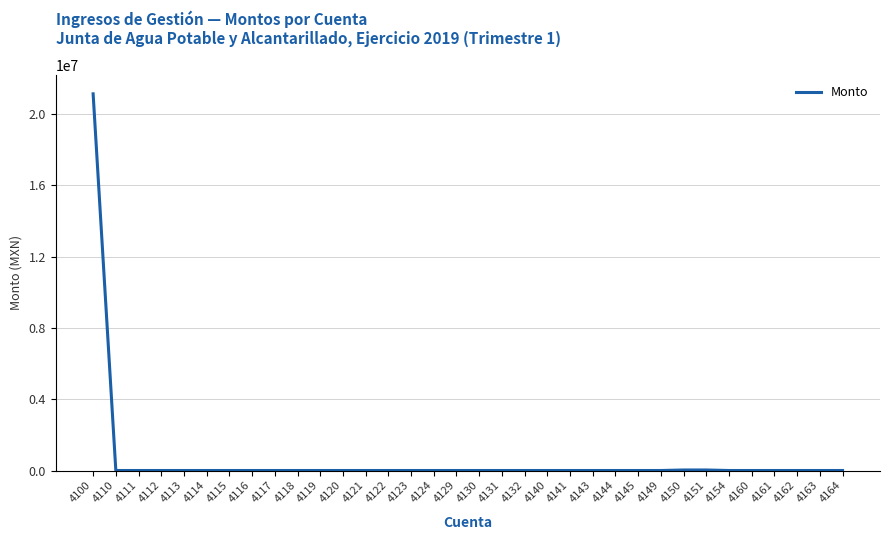

The chart shows a value of -11499543.8 at 4113. True or false?

False